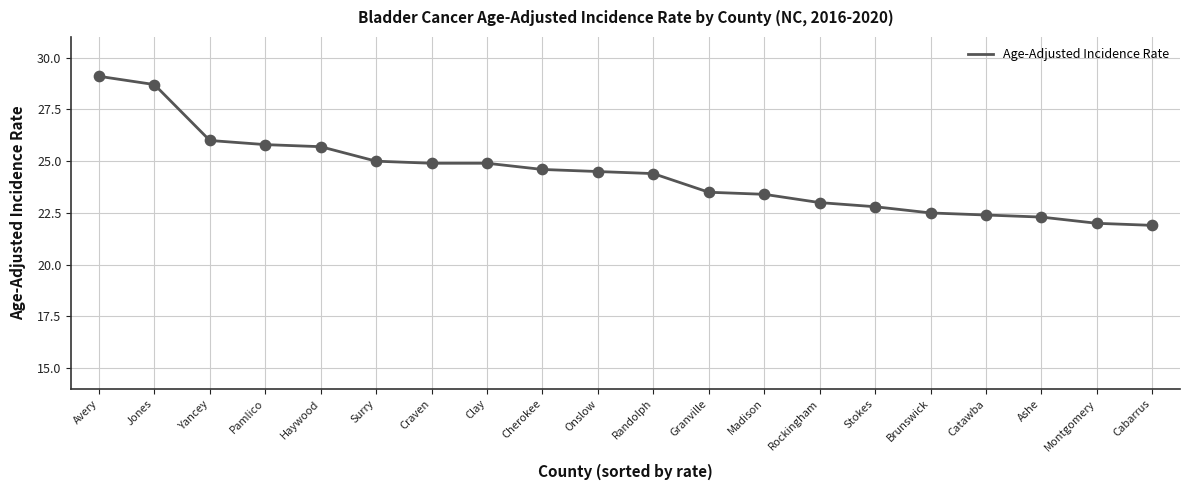

Between Brunswick and Ashe, which is larger?

Brunswick